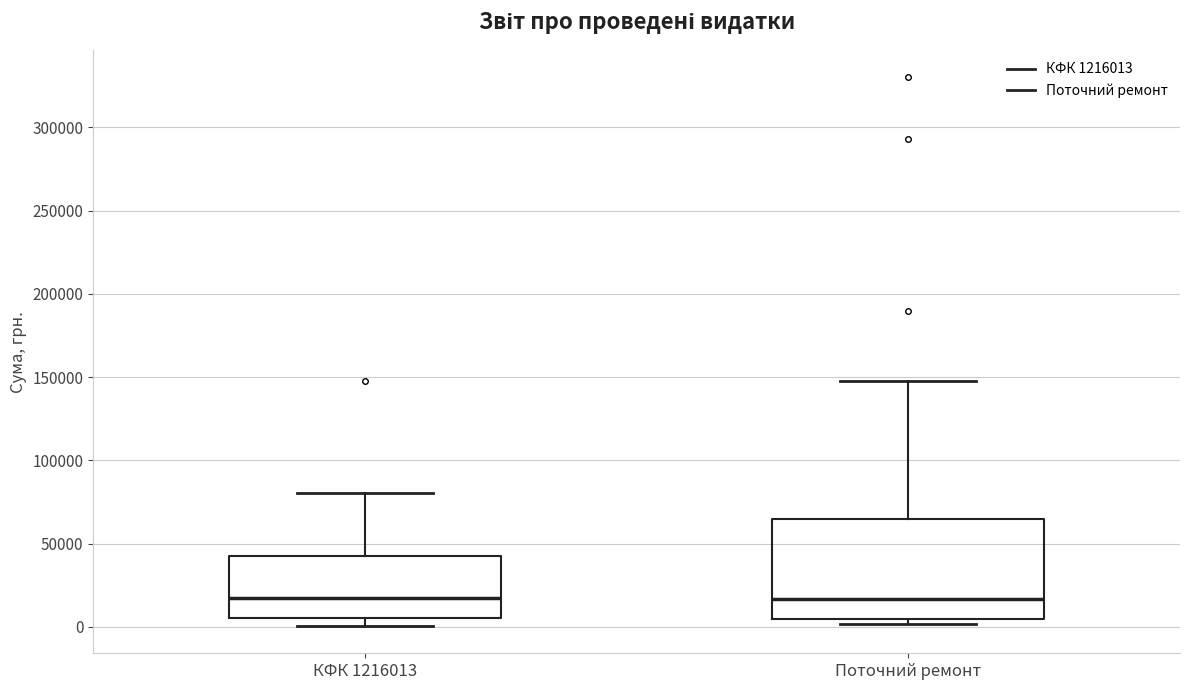

Reading left to right, transcribe this box plot: for each box, give where its median line is, the range the box spans, and where its two whiskers end, as read against the y-axis. The values are not printed on the chart, so give them approximately, as read against the axis.

КФК 1216013: median 15000, box 5000 to 45000, whiskers 0 to 80000
Поточний ремонт: median 15000, box 5000 to 65000, whiskers 0 to 150000